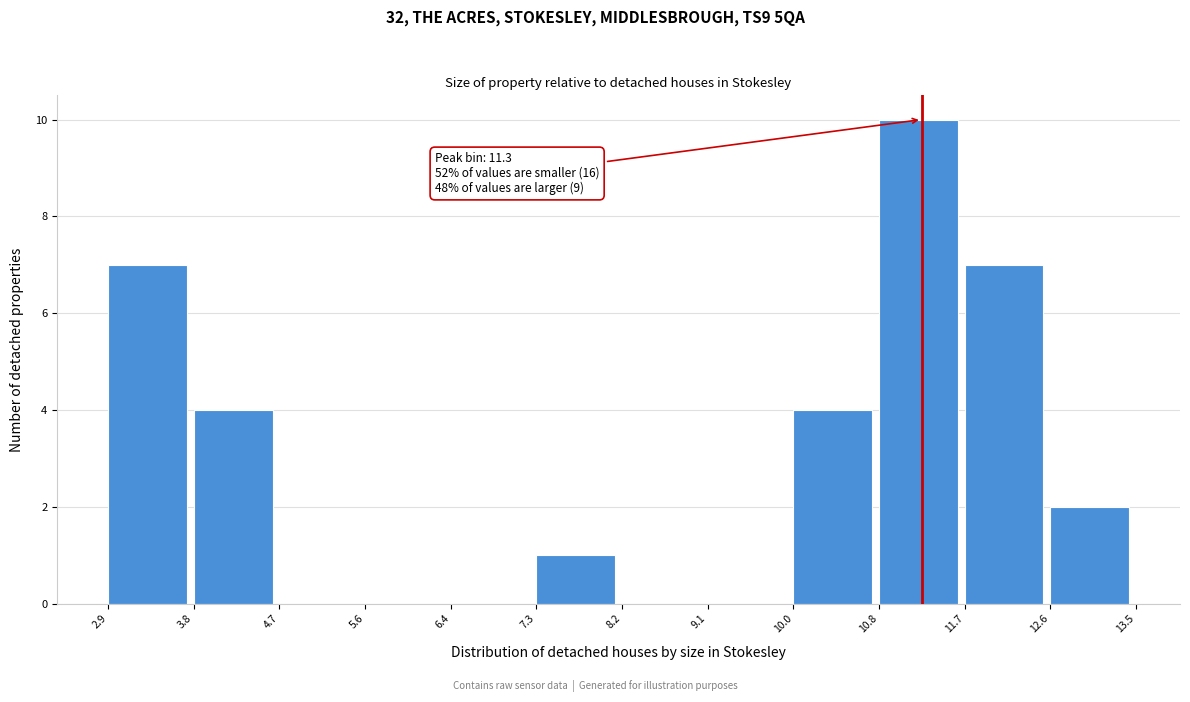

Which range on the x-axis has the tallest bar?

10.8 to 11.7